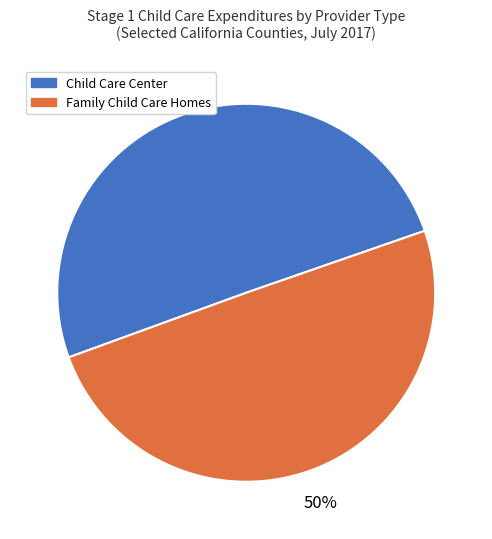

To the nearest percent, what is the average slice percentage?

50%